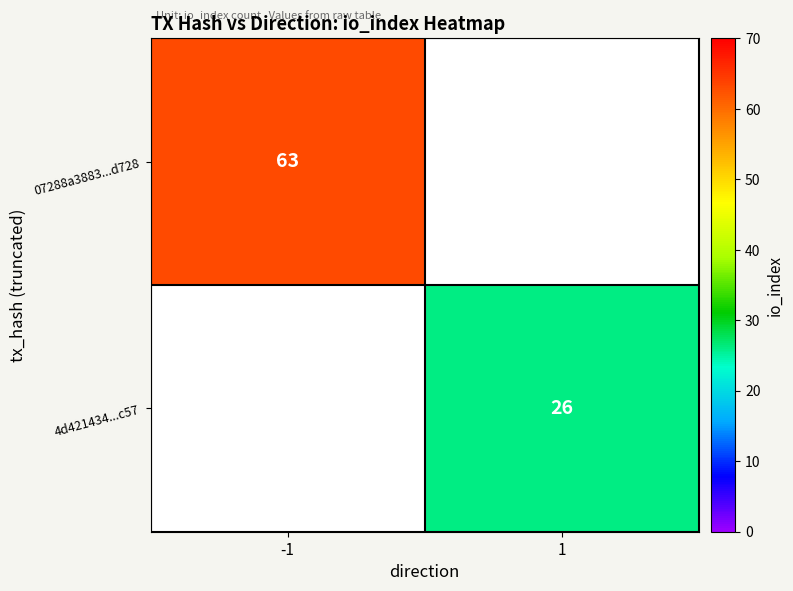

At how many categories does at least one series exceed 49?

1